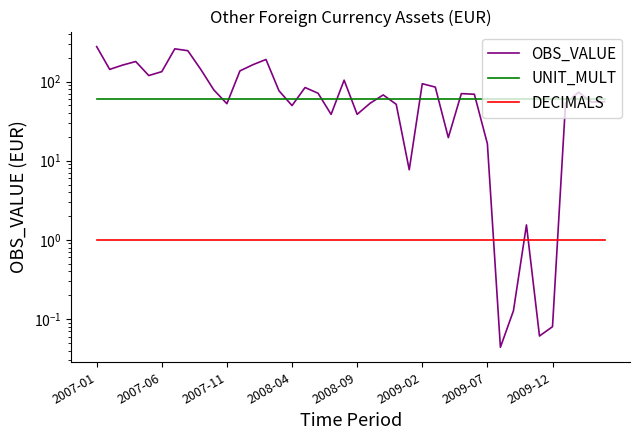

Is this an area chart (filled region under the line)?

No